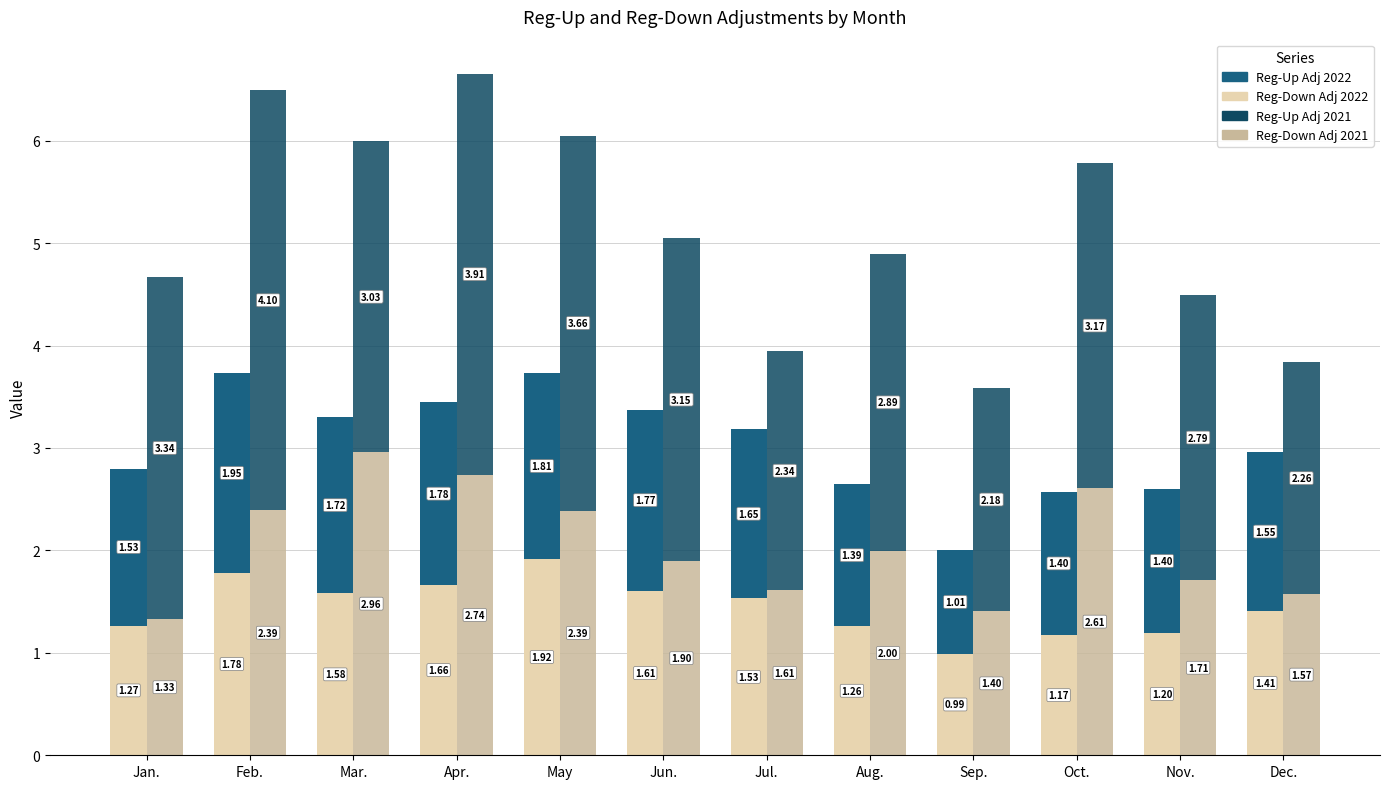

What position from the left is May?

5